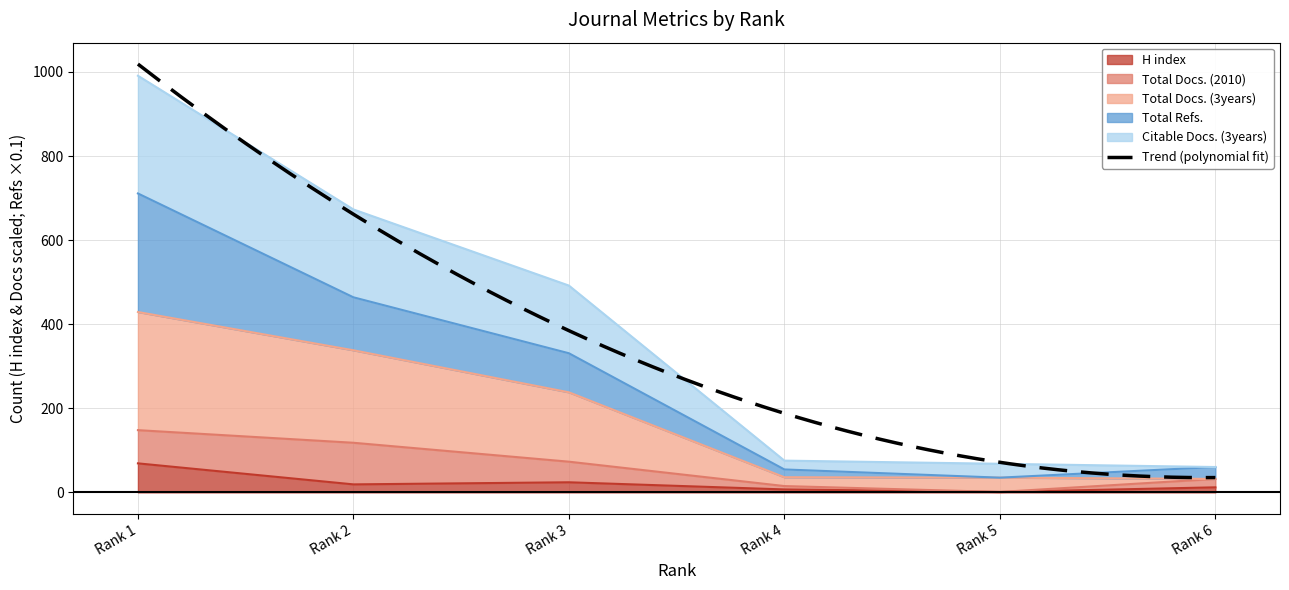

Between Rank 2 and Rank 5, which series saw the biggest shift?

Citable Docs. (3years)